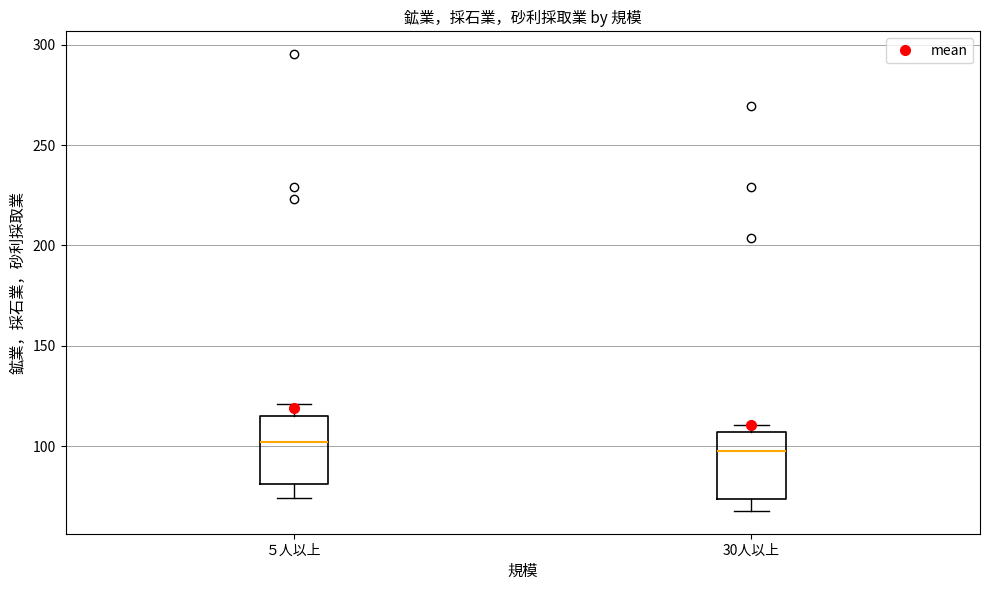

Reading left to right, transcribe this box plot: for each box, give where its median line is, the range the box spans, and where its two whiskers end, as read against the y-axis. The values are not printed on the chart, so give them approximately, as read against the axis.

５人以上: median 100, box 80 to 115, whiskers 75 to 120
30人以上: median 100, box 75 to 105, whiskers 70 to 110